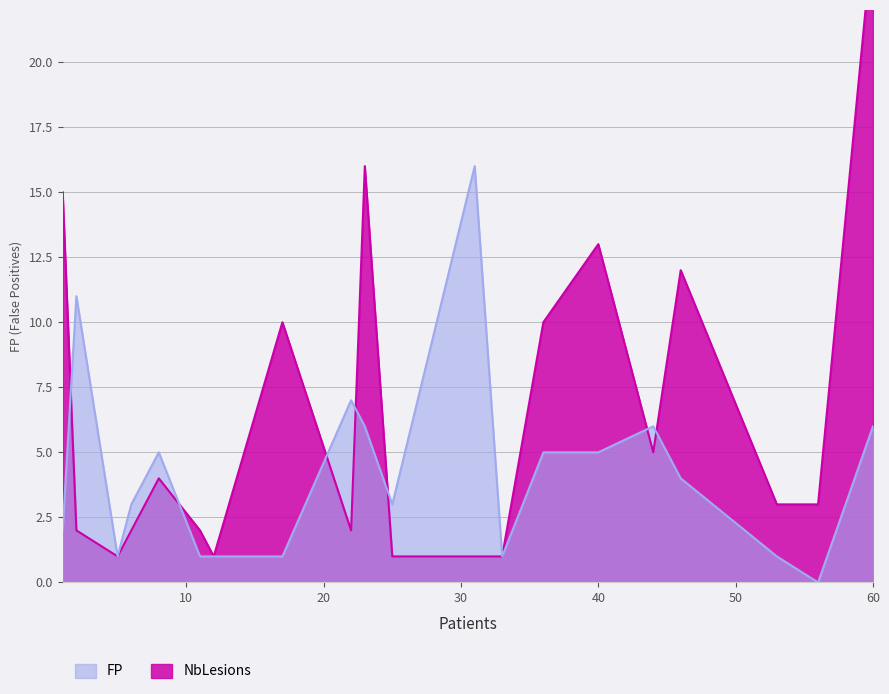

What is the total value across all series at 22?

9